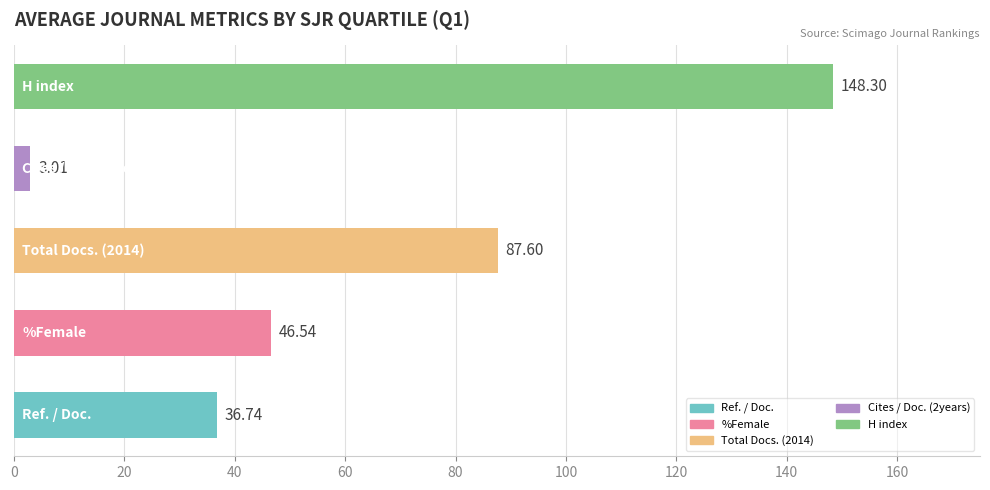

What is the difference between the second highest and minimum values?

84.6